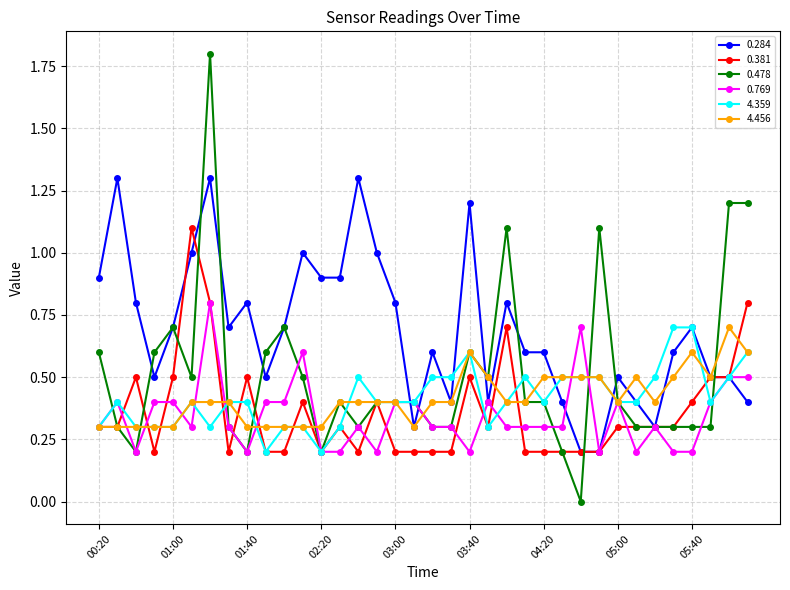

What is the value of the 4.456 point at the 21st from the left?

0.6